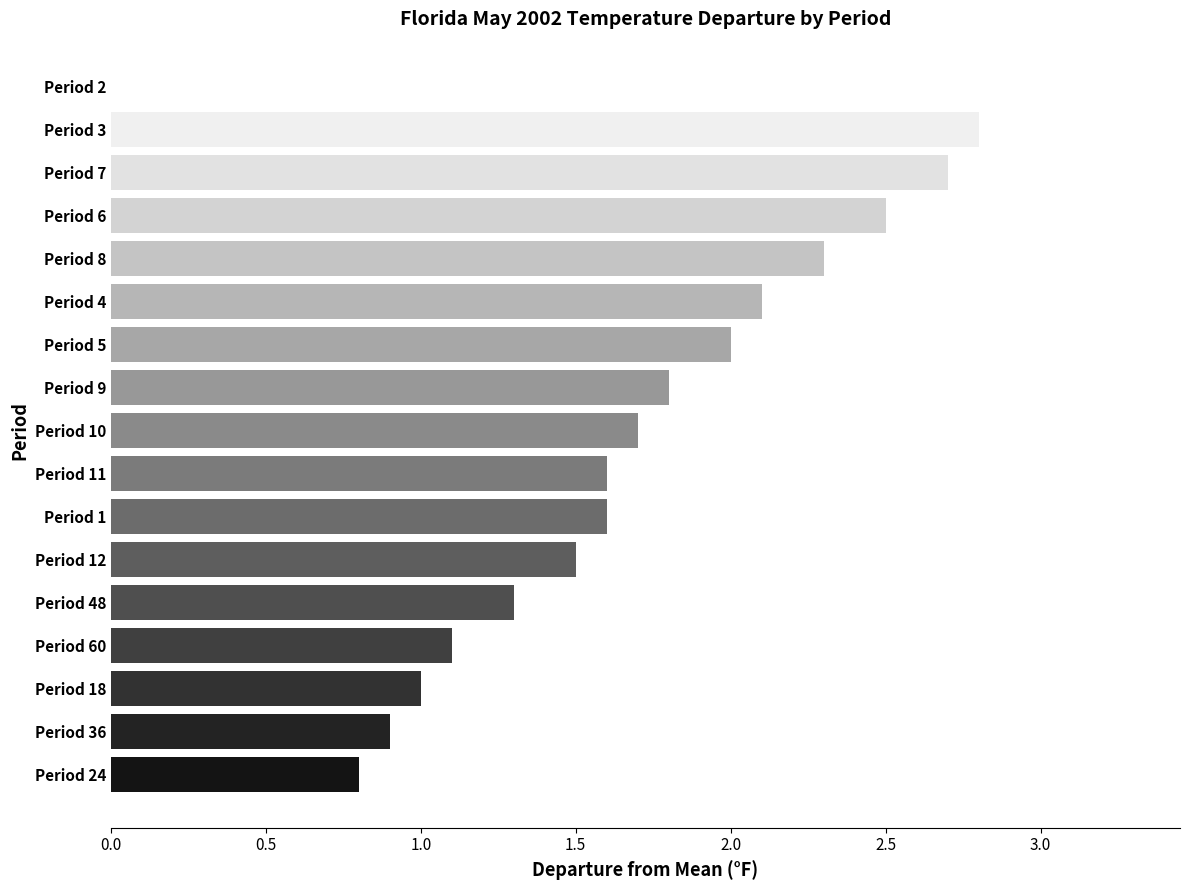

The value at Period 12 is 1.5. True or false?

True